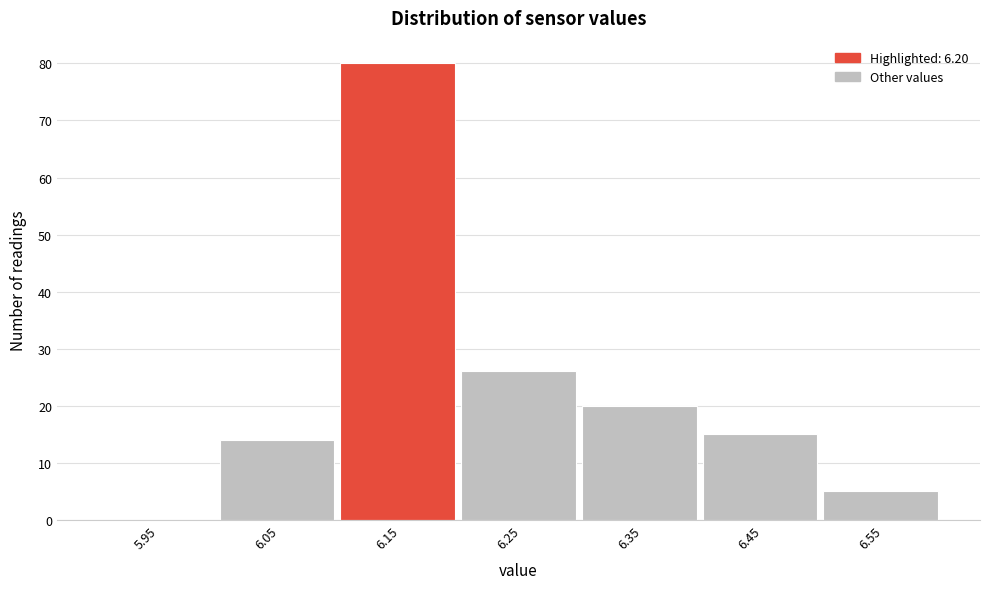

Reading left to right, what are all the values shown in this chart?

5.95=0	6.05=14	6.15=80	6.25=26	6.35=20	6.45=15	6.55=5